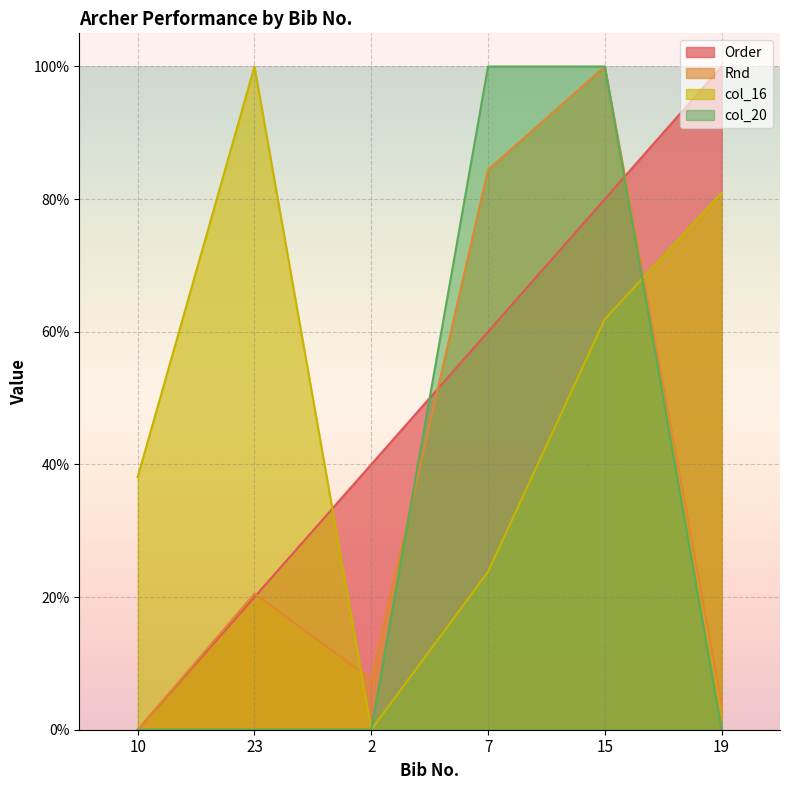

Where is the first local maximum for col_16?

23